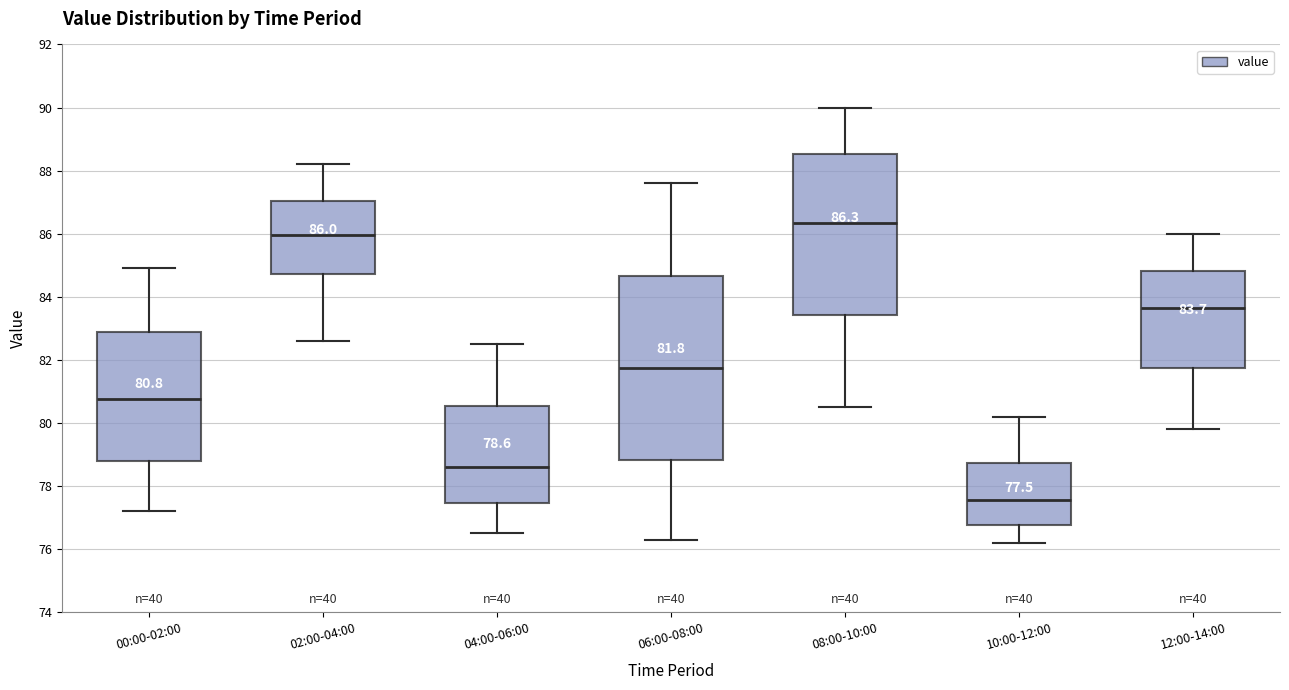

Which box is the tallest, from its lower edge to its upper edge?

06:00-08:00